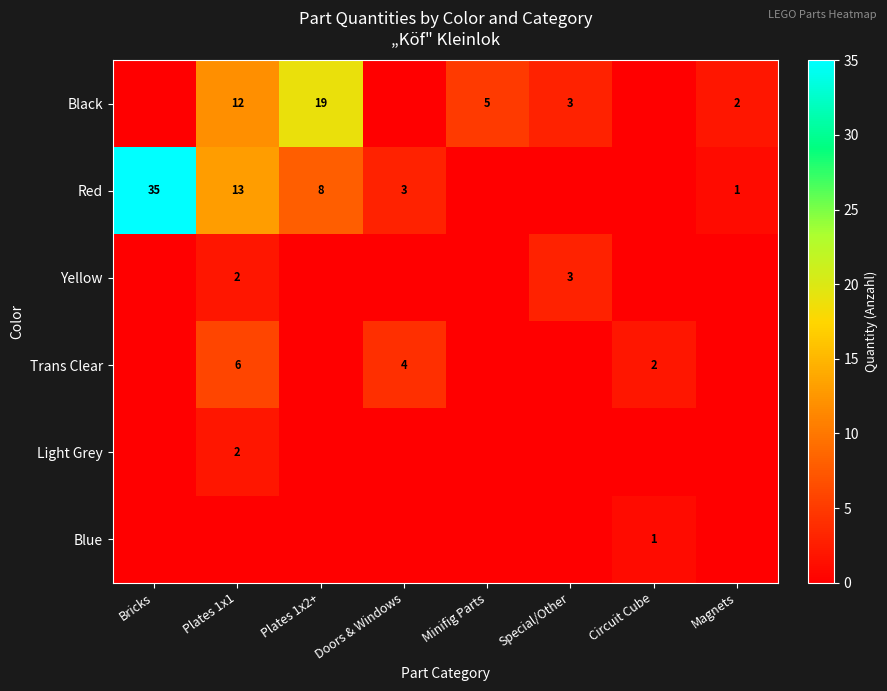

The Trans Clear series shows 6 at Plates 1x1. True or false?

True